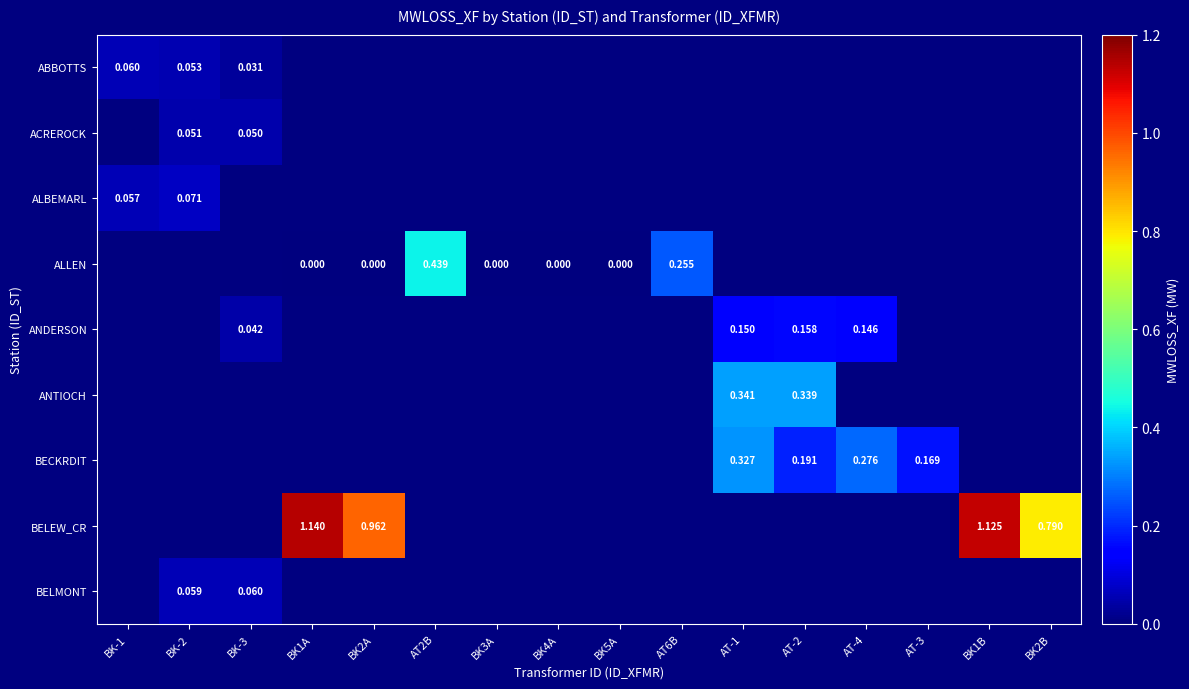

How many values in ANTIOCH are above zero?

2